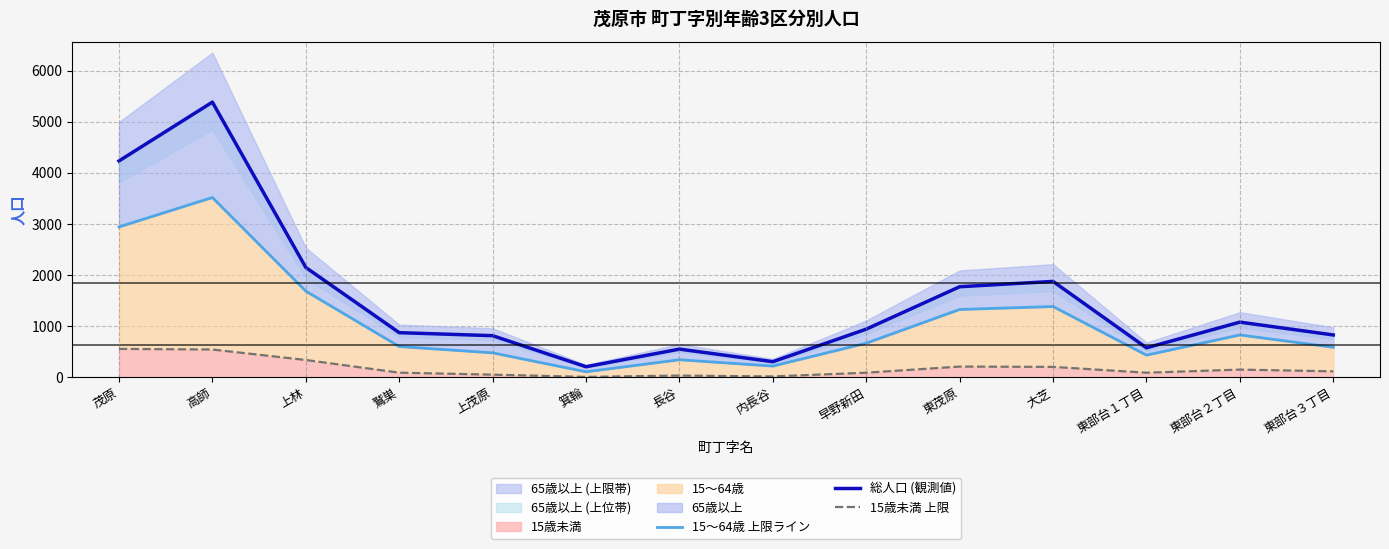

What is the difference between the maximum and minimum values in the 15歳未満 上限 series?

548